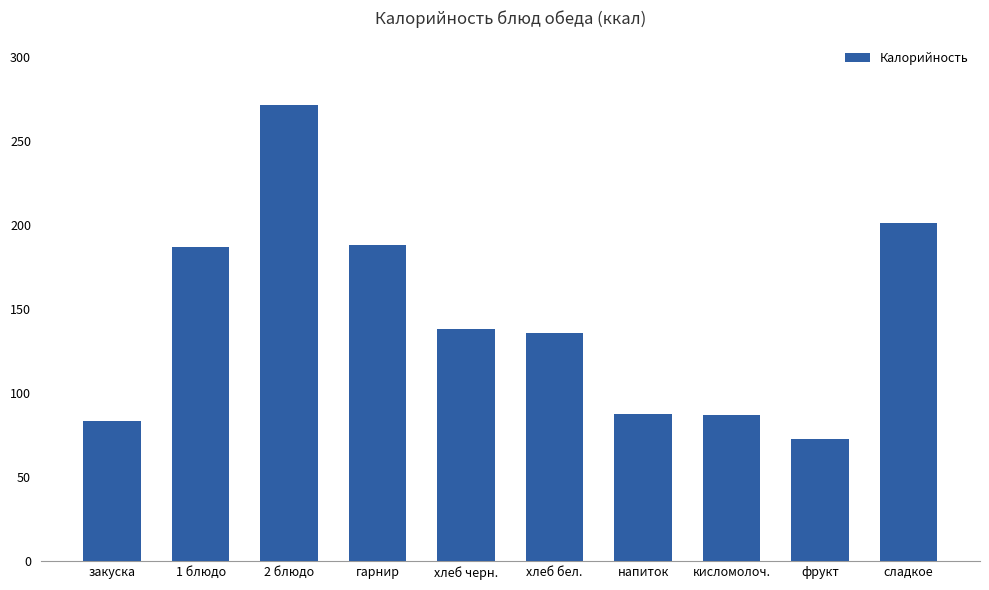

What is the minimum value shown in the chart?

73.1